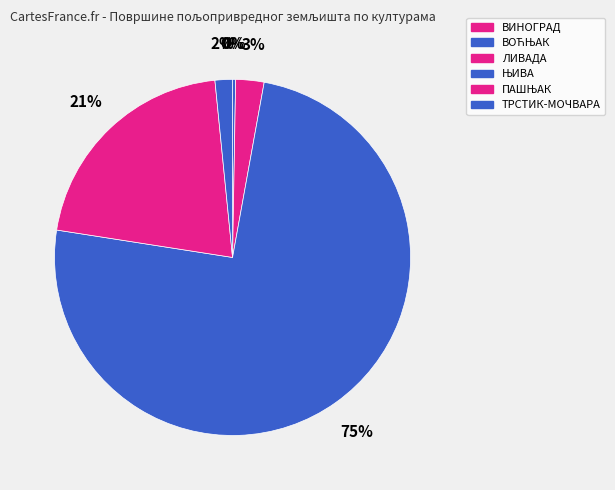

What is the total percentage of ТРСТИК-МОЧВАРА and ПАШЊАК?

22.5%